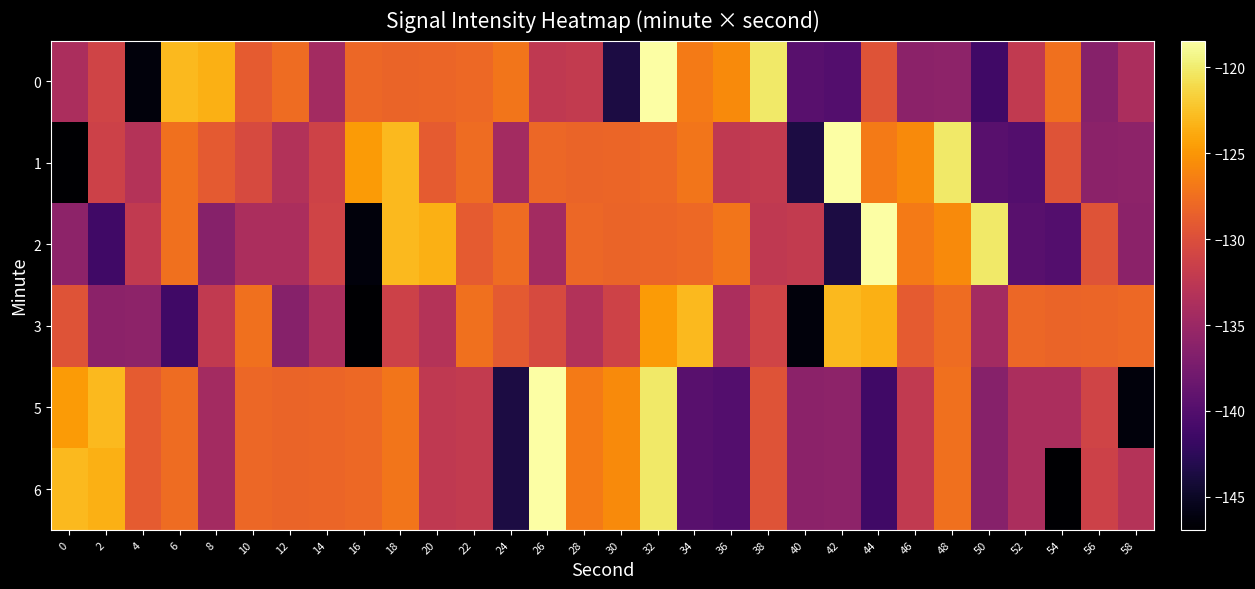

What is the difference between the highest and lowest values at 24?

16.6